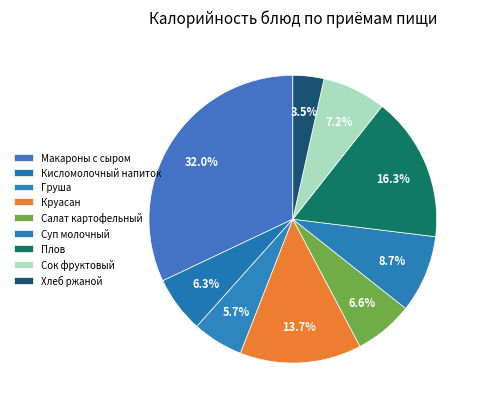

How many segments does this pie chart have?

9